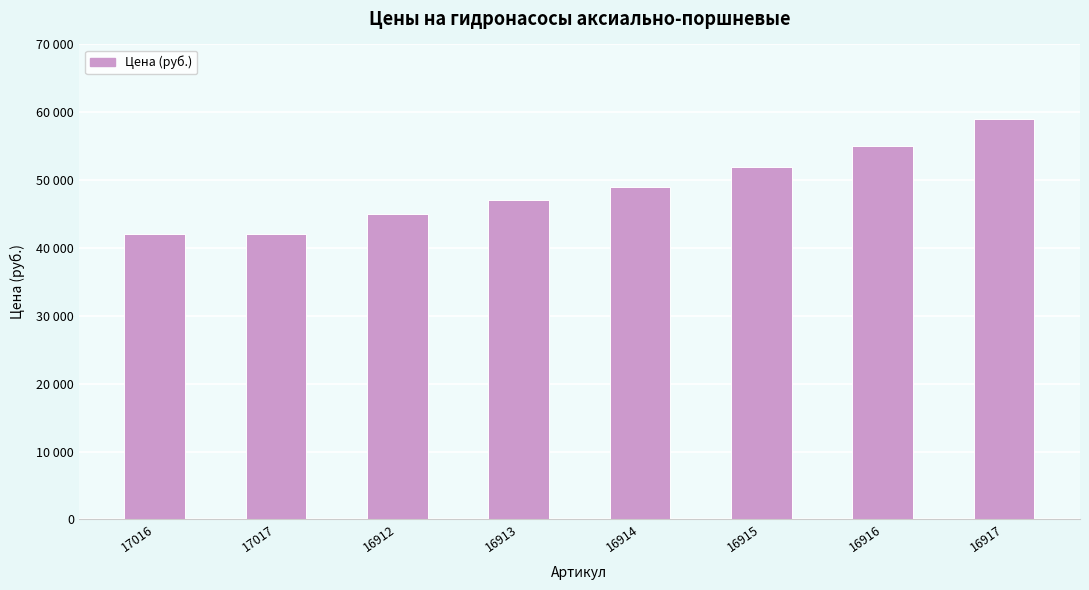

What is the change in value from 16916 to 16917?

+4000